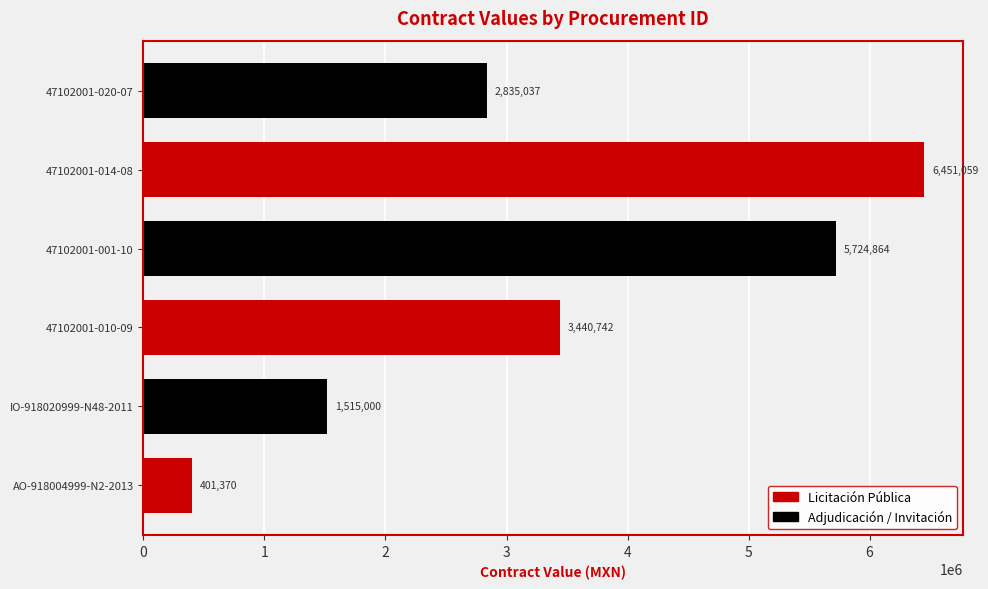

At which label is the value closest to 3426214?

47102001-010-09